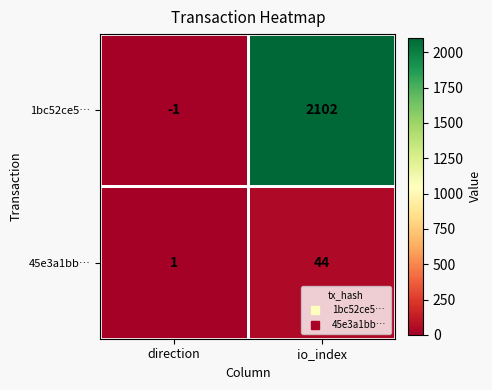

Is the value of 45e3a1bb… at direction greater than the value of 1bc52ce5… at io_index?

No